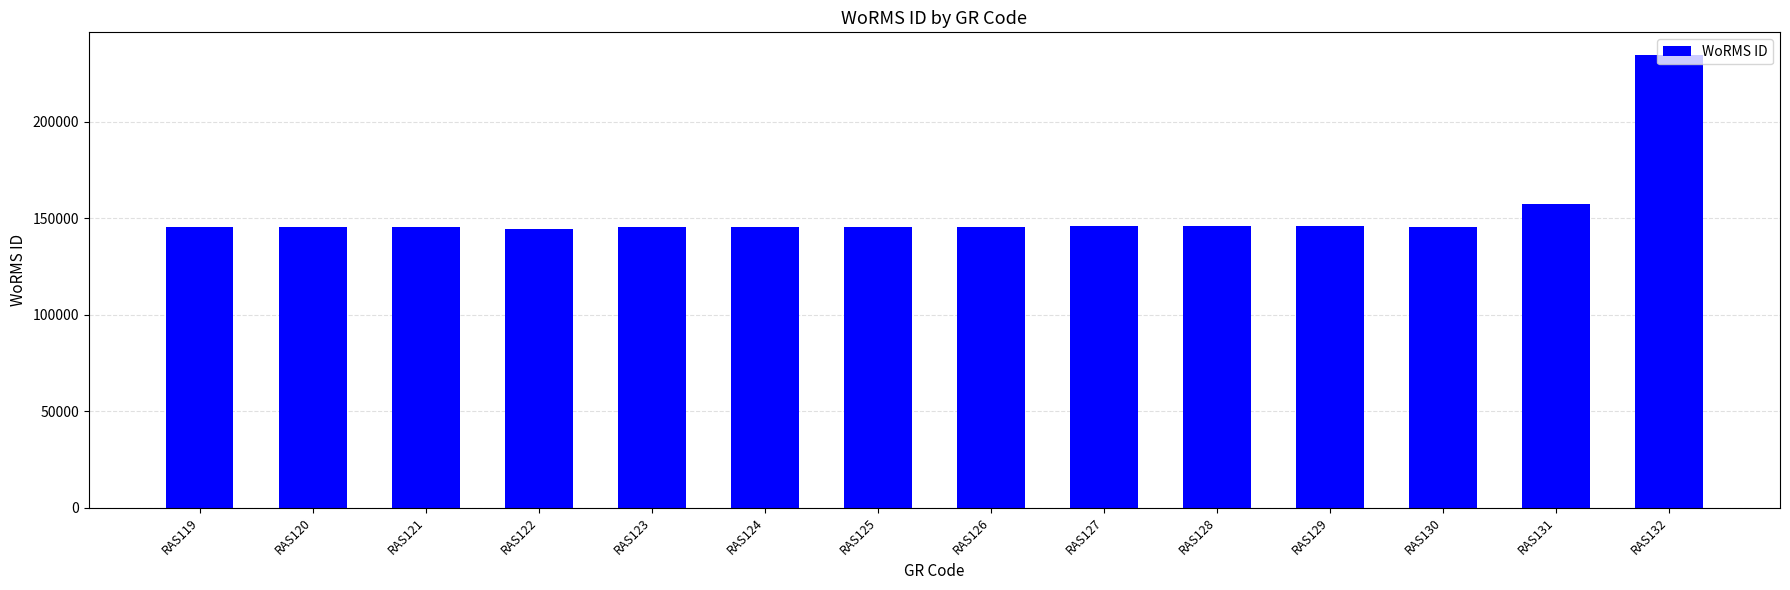

Is it true that the value at RAS124 is 145547?

True